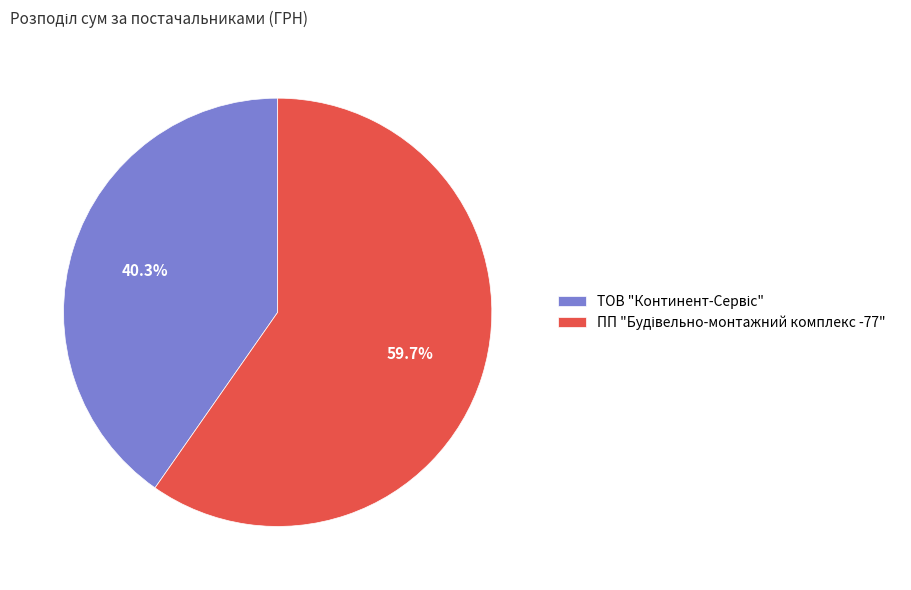

Is there any slice that represents more than half of the pie?

Yes